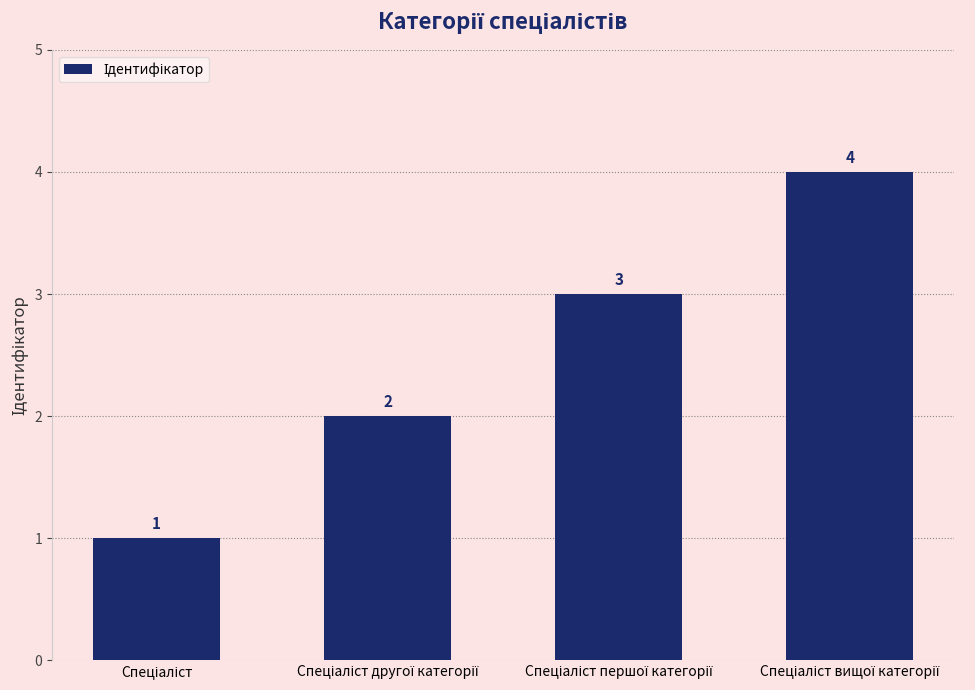

Count the values in the range 2 to 4.

3